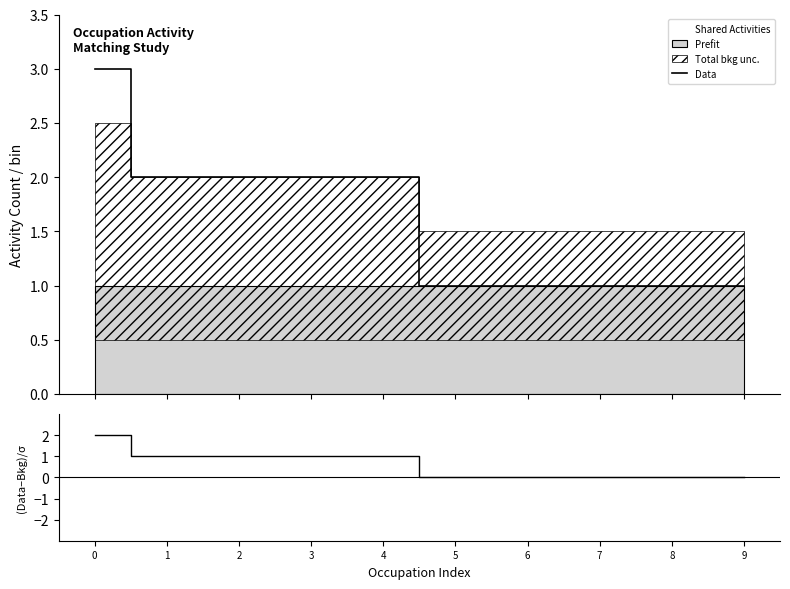

Is this an area chart (filled region under the line)?

No